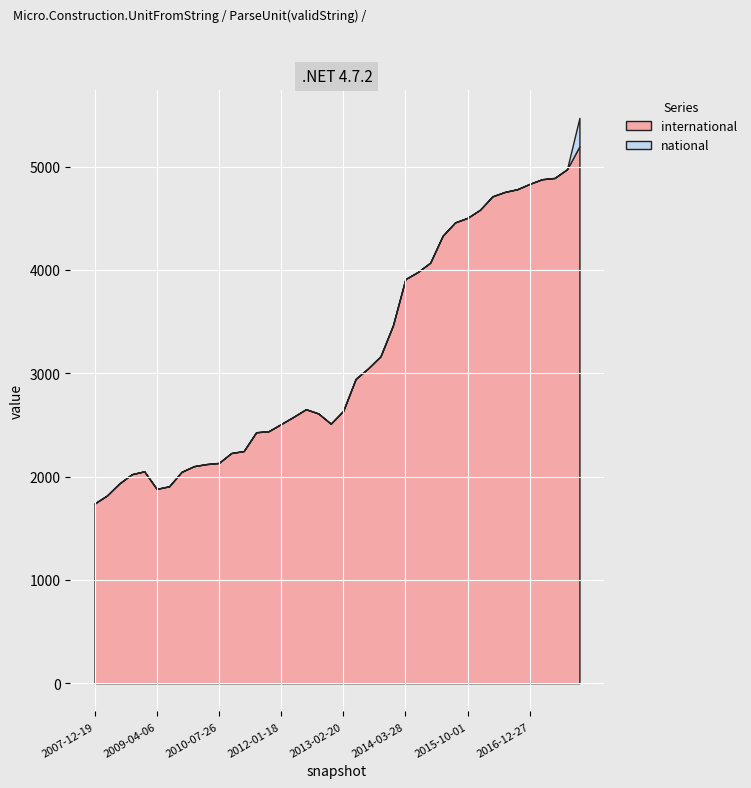

Reading left to right, transcribe all the data shown in this chart.

international: 1738	1816	1933	2022	2050	1880	1905	2045	2100	2120	2131	2227	2246	2428	2438	2507	2577	2651	2610	2511	2635	2944	3046	3163	3462	3910	3979	4069	4330	4459	4503	4581	4711	4754	4780	4832	4877	4889	4973	5196
national: 1	1	1	1	1	1	1	1	1	1	1	1	1	1	1	1	1	1	1	1	1	1	1	1	1	1	1	1	1	1	1	1	1	1	1	1	1	1	1	275